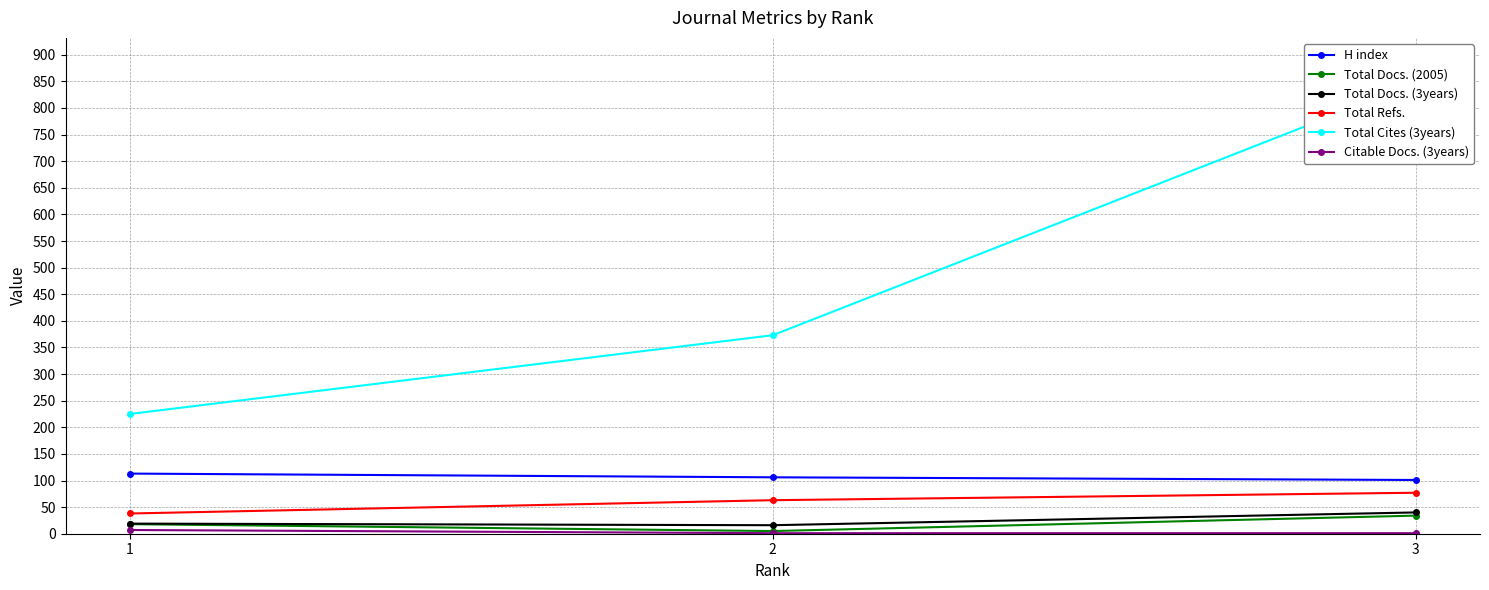

What is the difference between the Total Docs. (3years) values at 1 and 2?

3